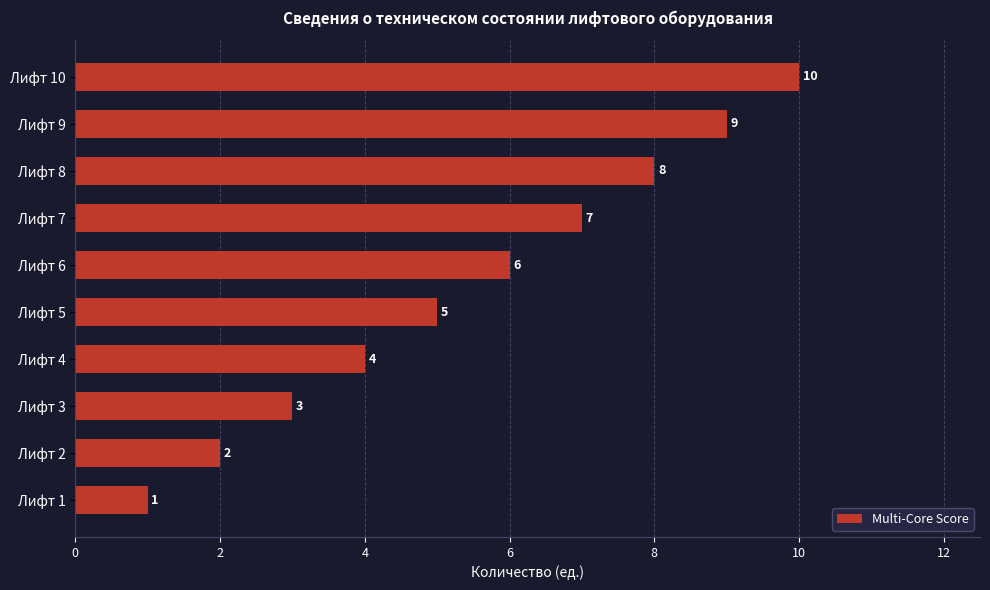

Are the bars horizontal?

Yes